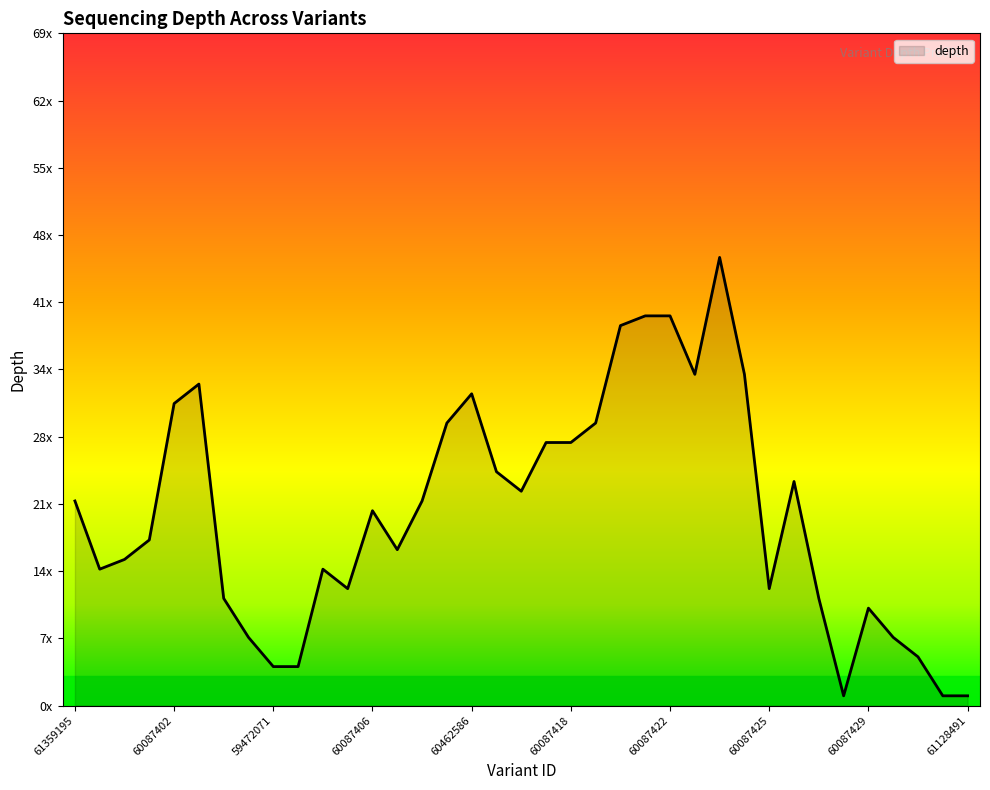

Does the chart have visible grid lines?

No